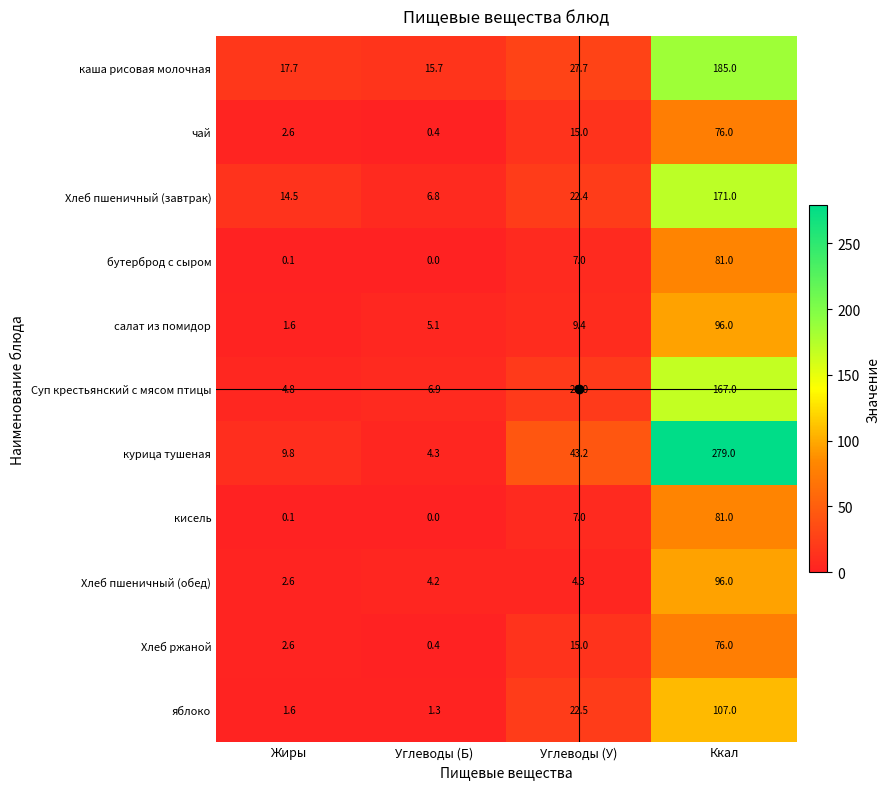

Which series has the widest spread of values?

курица тушеная